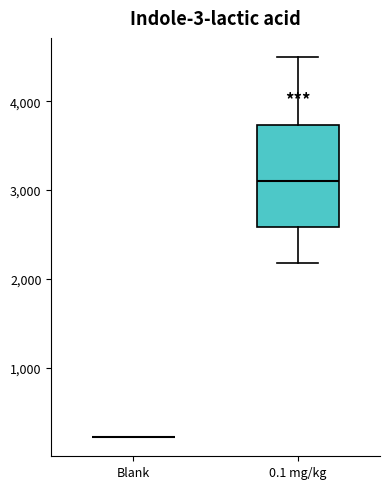

Where is the lower edge of the box for 0.1 mg/kg on the y-axis? The values are not printed on the chart, so give them approximately, as read against the axis.

2600